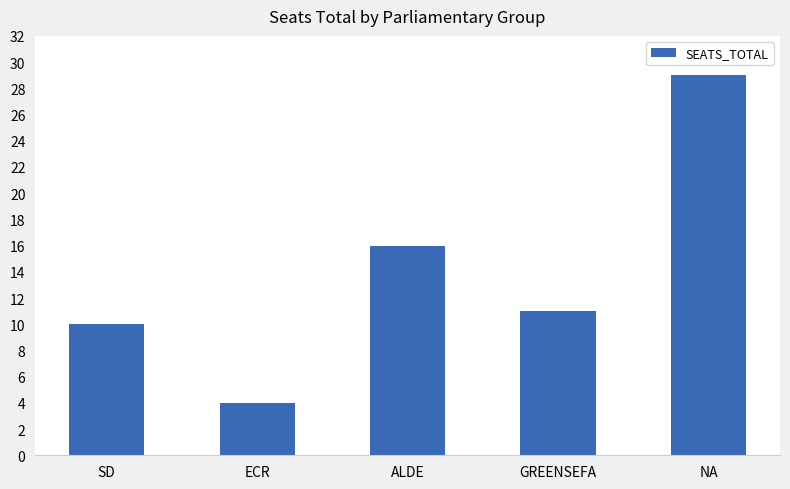

At which label is the value closest to 16?

ALDE